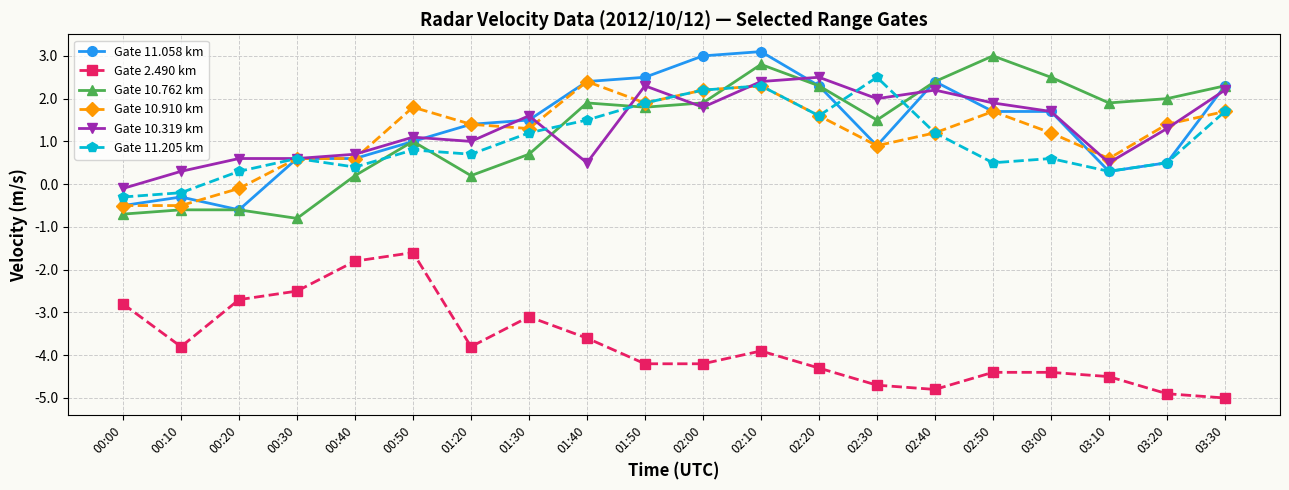

What is the difference between the Gate 11.058 km values at 00:20 and 02:50?

2.3